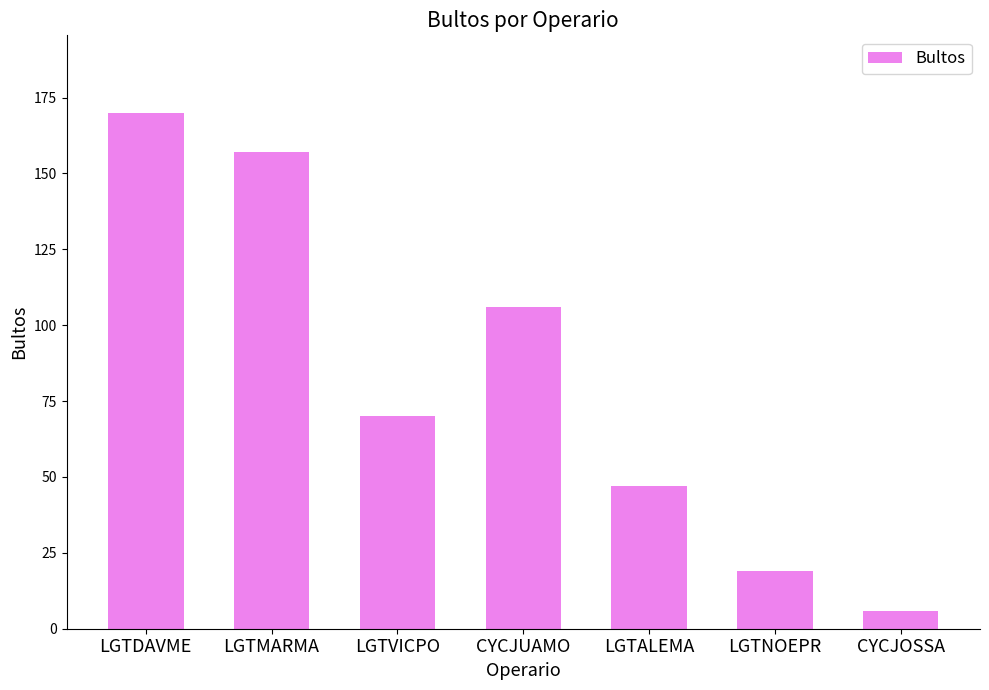

What is the maximum value shown in the chart?

170